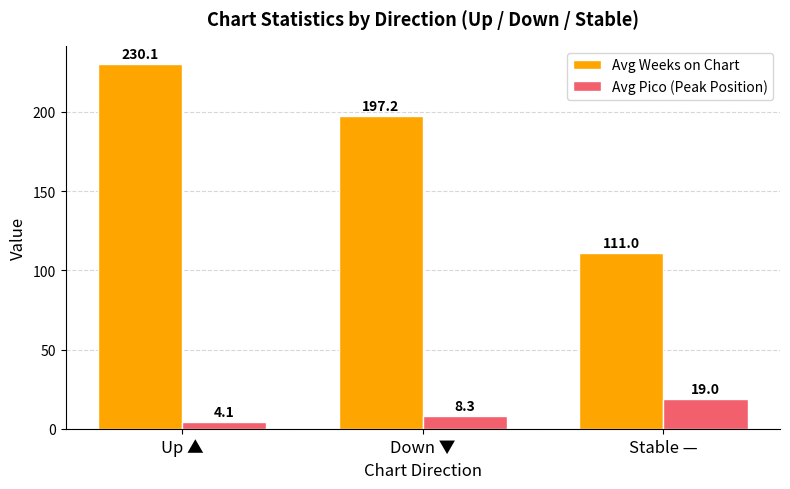

At which category is the sum across all series the highest?

Up ▲